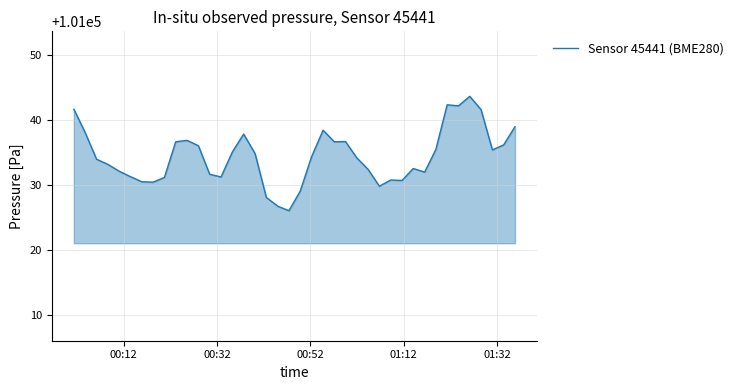

What is the smallest value displayed?

101026.1